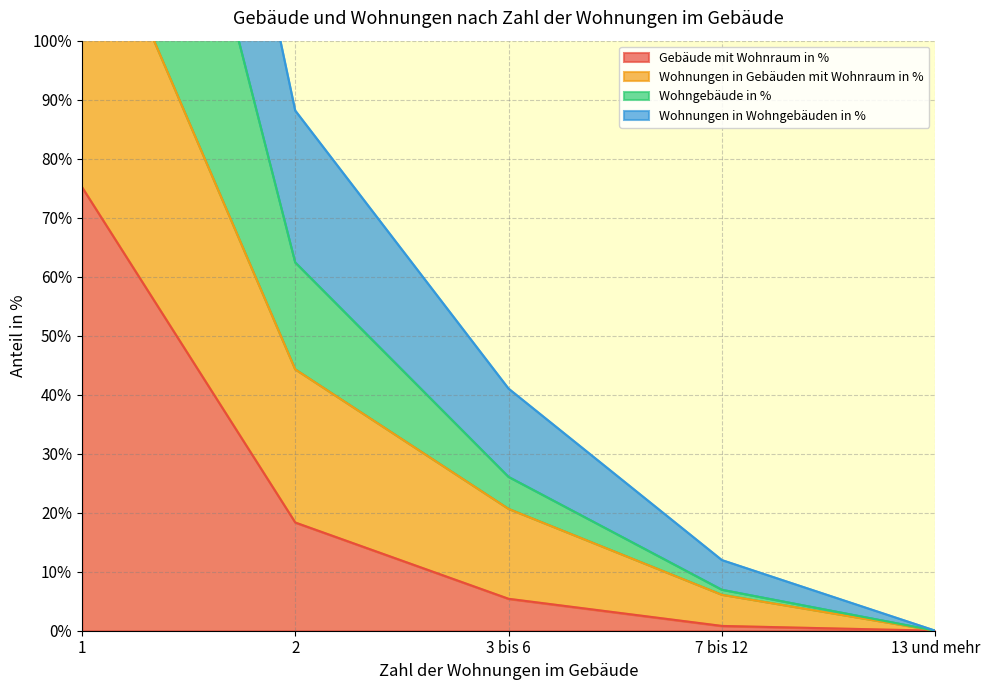

Between 1 and 13 und mehr, which series saw the biggest shift?

Wohnungen in Wohngebäuden in %